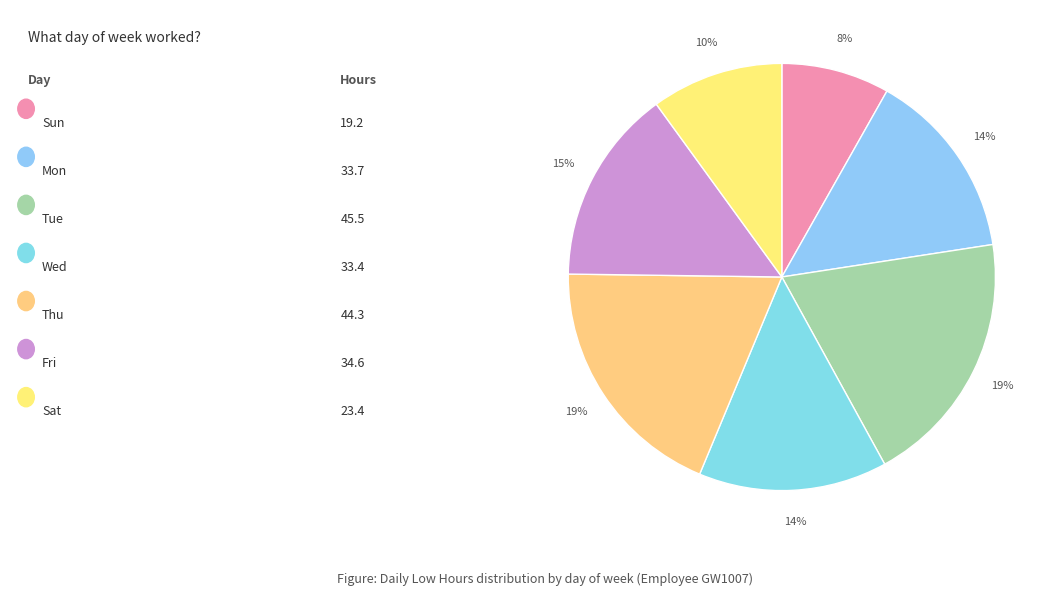

How many slices are in this pie chart?

7